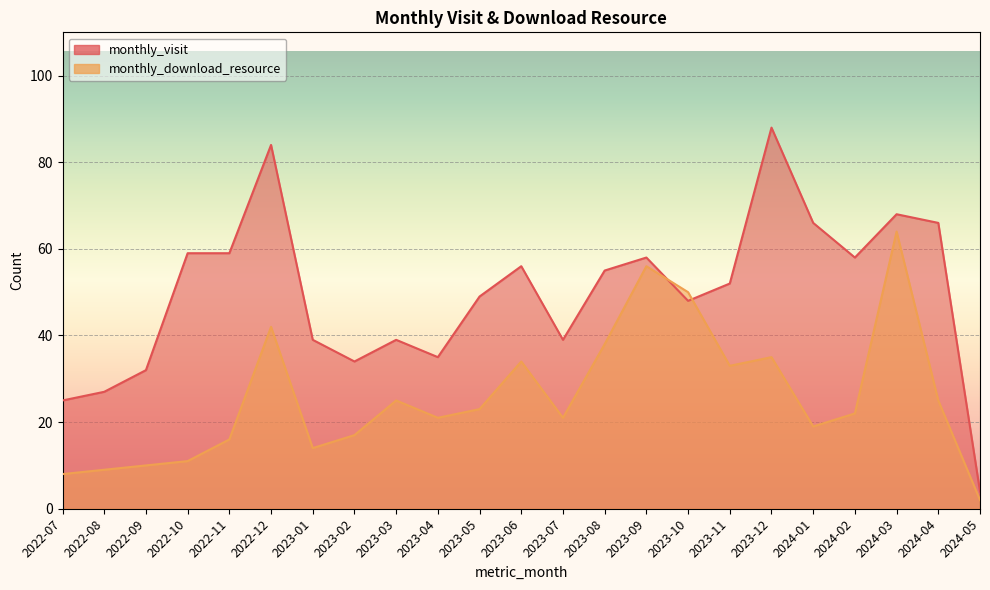

At which category is the sum across all series the highest?

2024-03